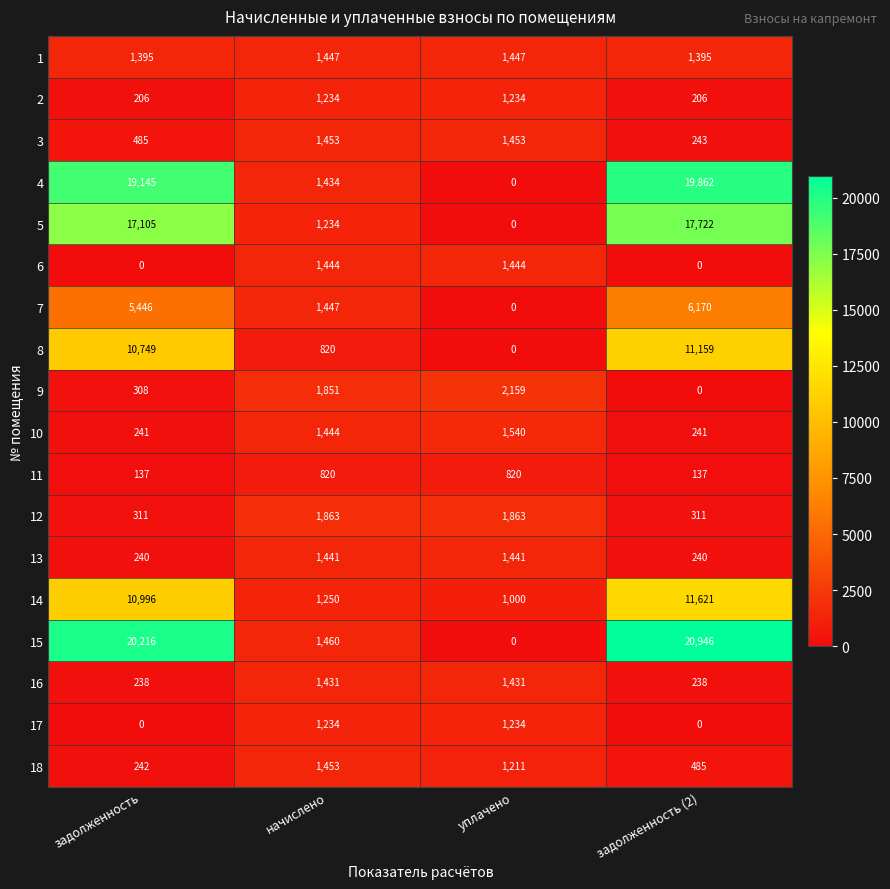

At which category does the chart reach its peak across all series?

задолженность (2)